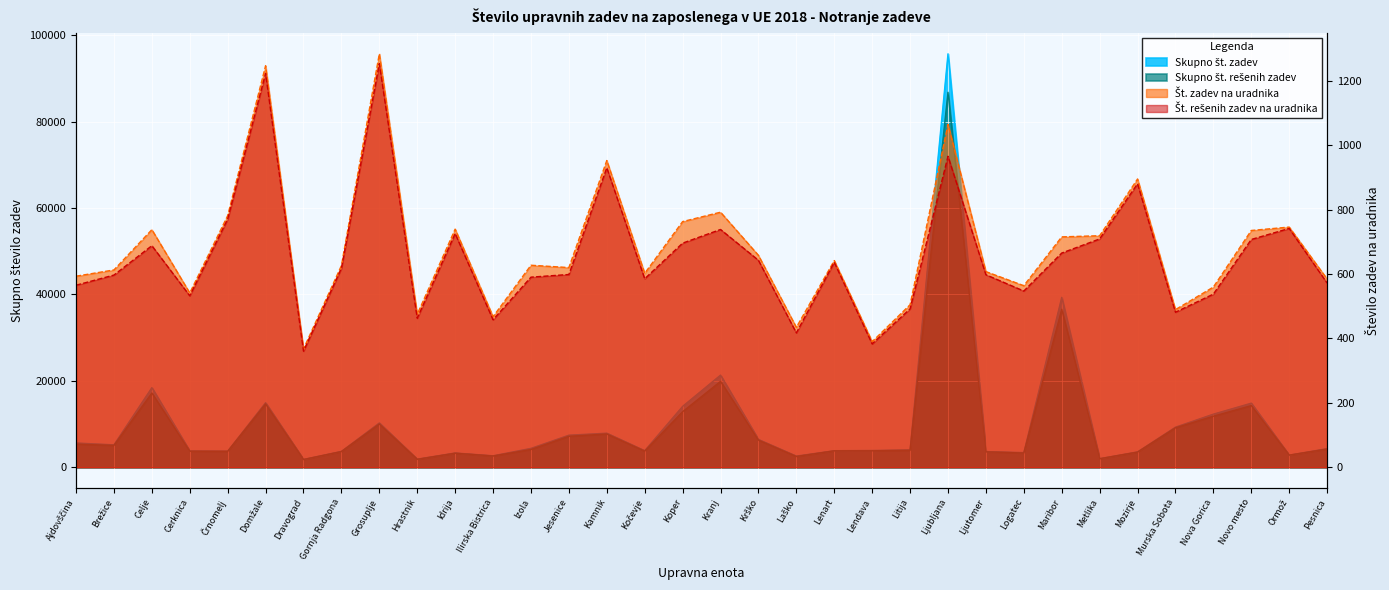

At which category does Skupno št. rešenih zadev reach its first local peak?

Celje